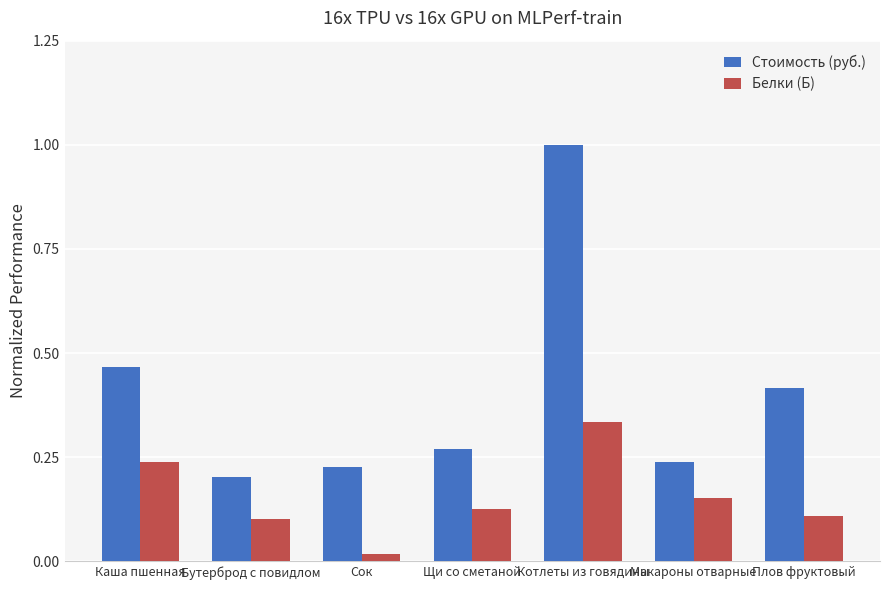

Which label corresponds to the largest value in the chart?

Котлеты из говядины